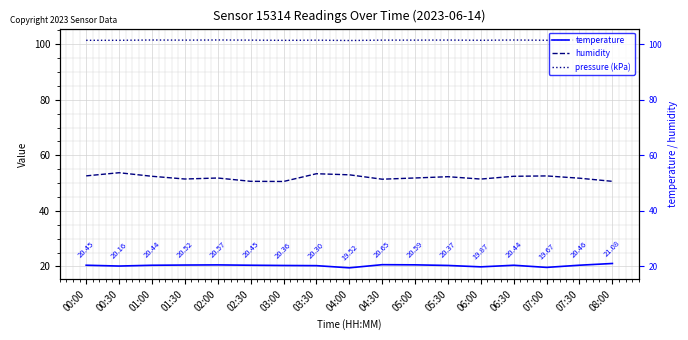

At which category does temperature reach its first local peak?

02:00